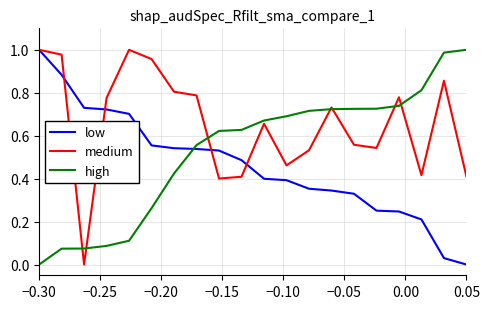

List the series in order of their overall mean, highest first.

medium, high, low